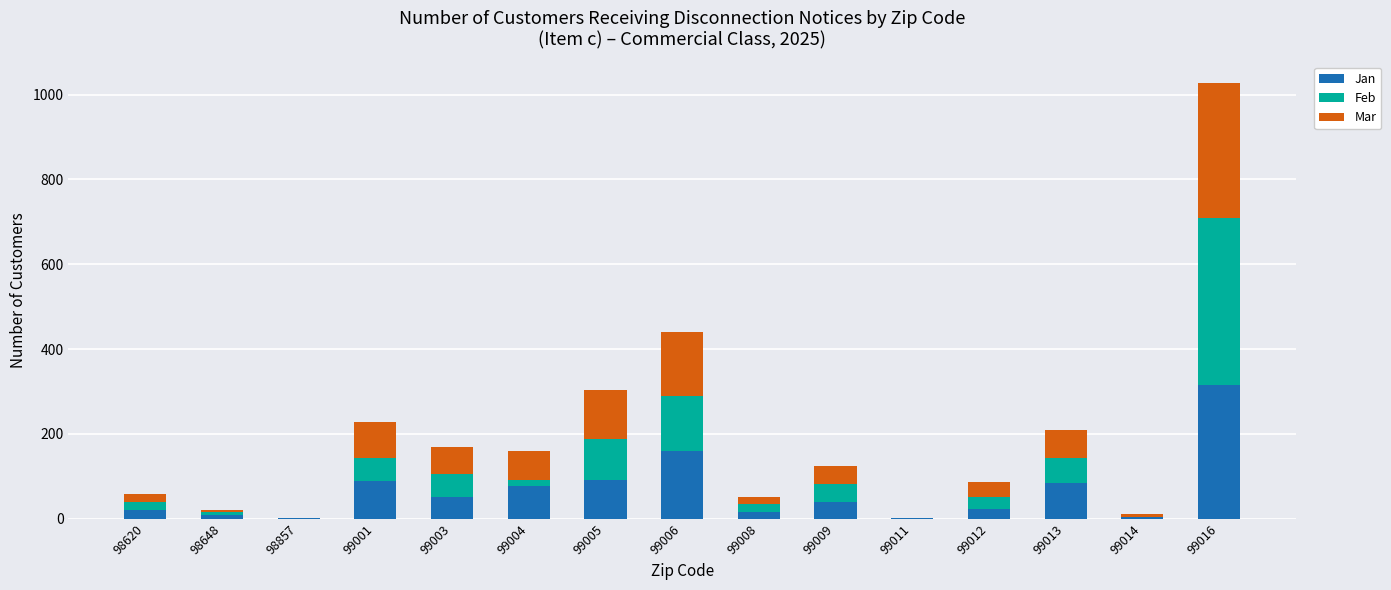

How many data points does each series have?

15